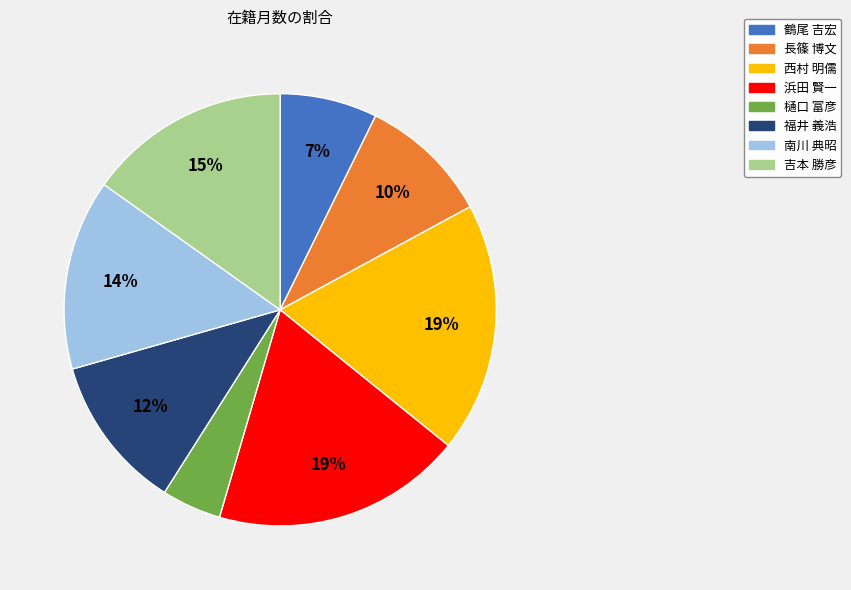

Is 福井 義浩 the majority of the pie?

No